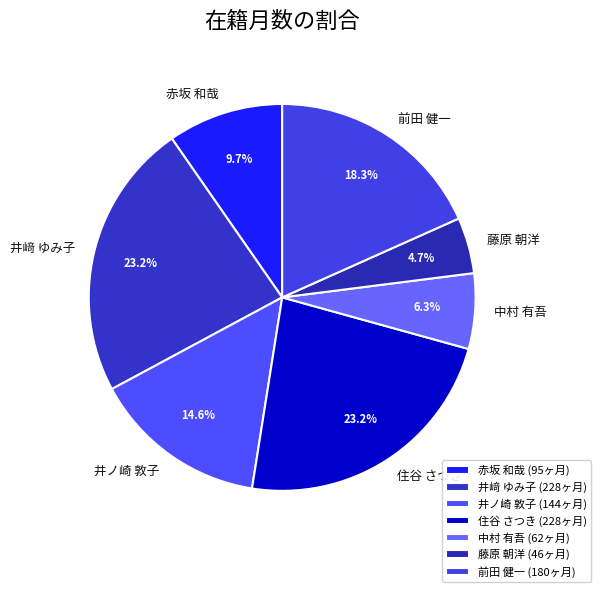

The 住谷 さつき slice represents 10% of the pie. True or false?

False